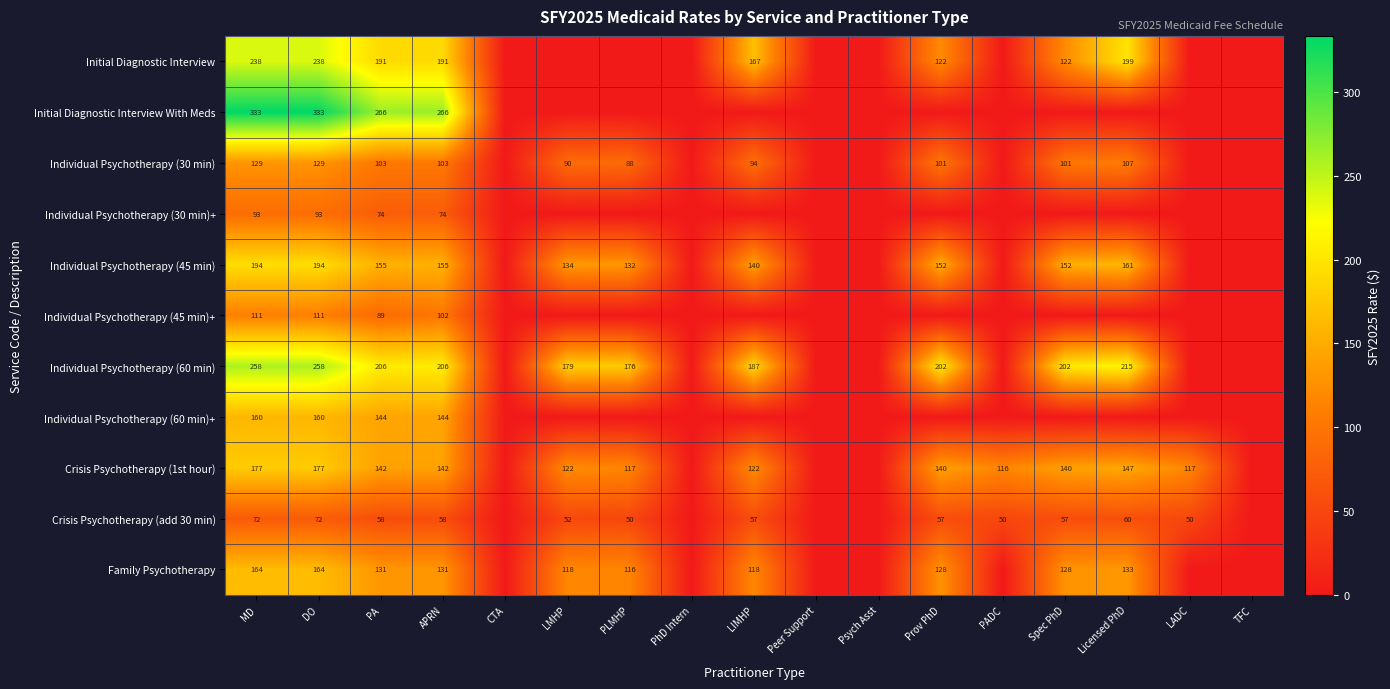

True or false: Crisis Psychotherapy (1st hour) has a value of 44 at LADC.

False